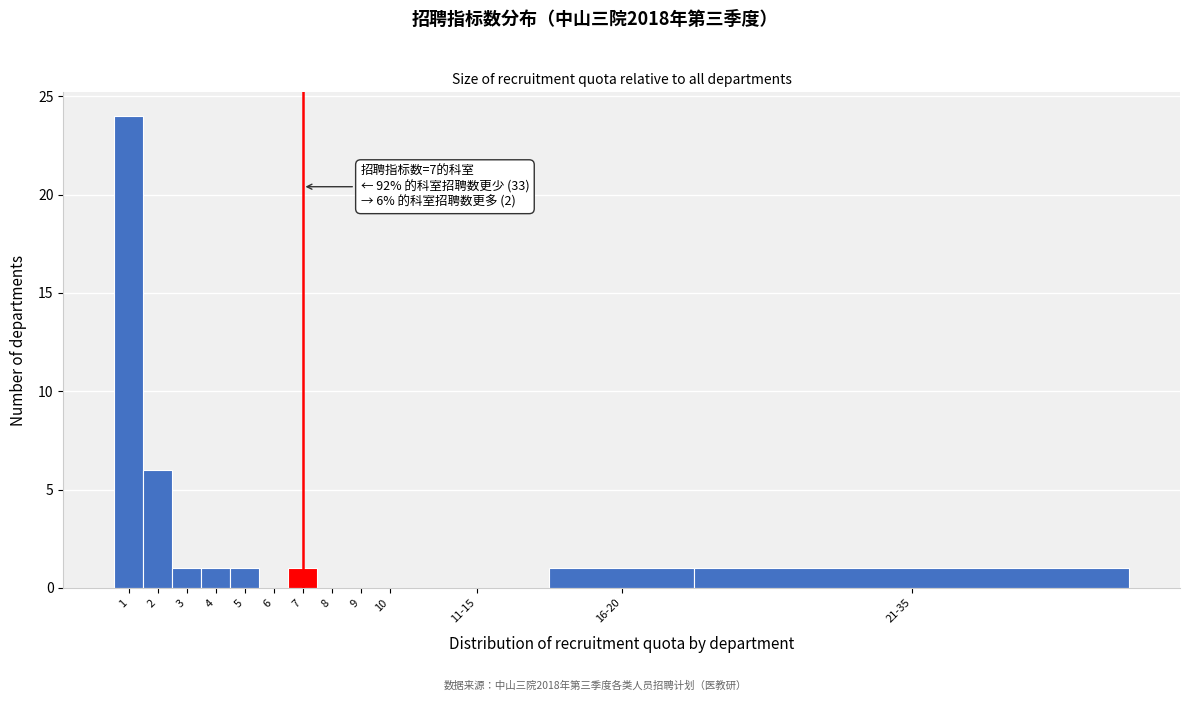

Reading right to left, what are all the values shown in this chart?

21-35=1	16-20=1	11-15=0	10=0	9=0	8=0	7=1	6=0	5=1	4=1	3=1	2=6	1=24